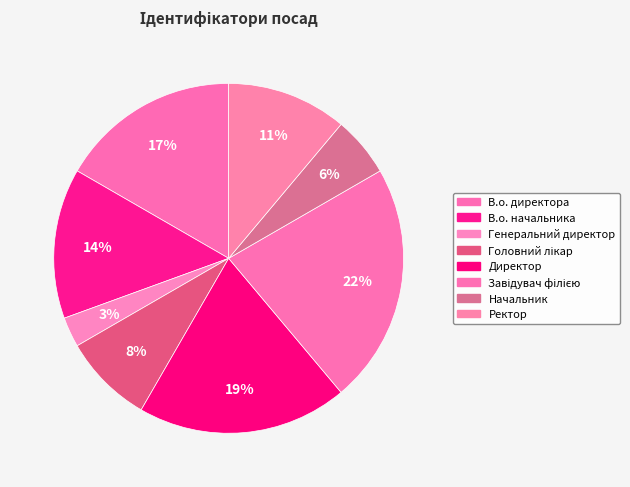

Is Начальник the majority of the pie?

No